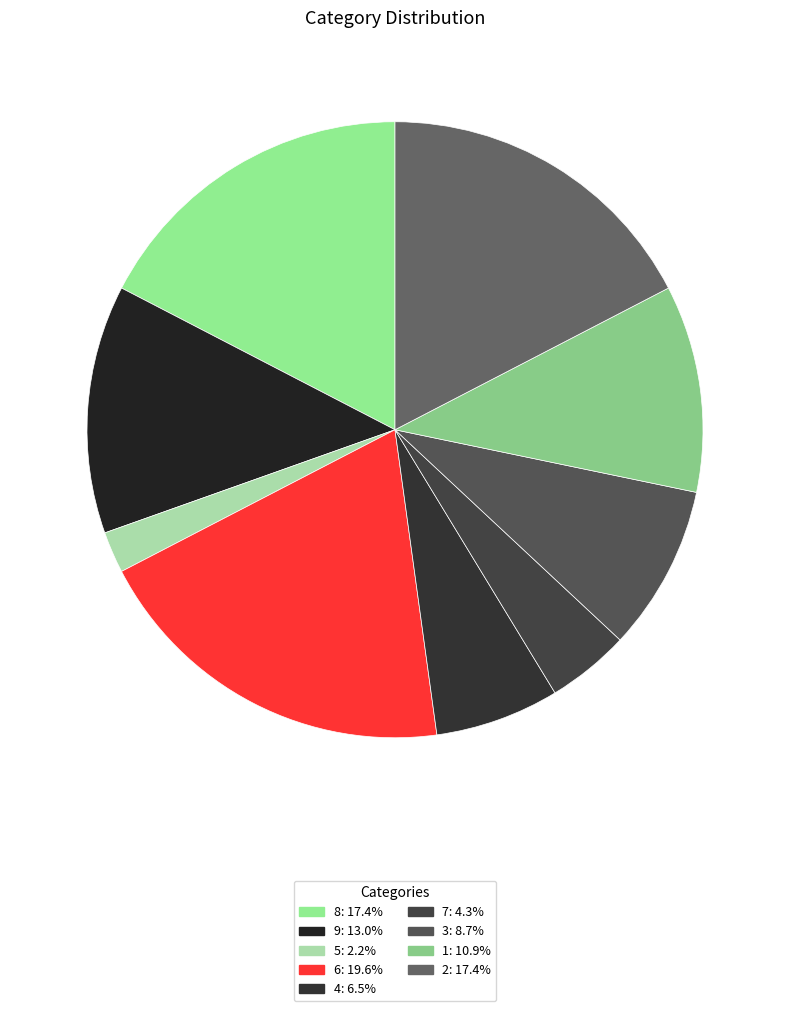

Does any single category account for the majority?

No